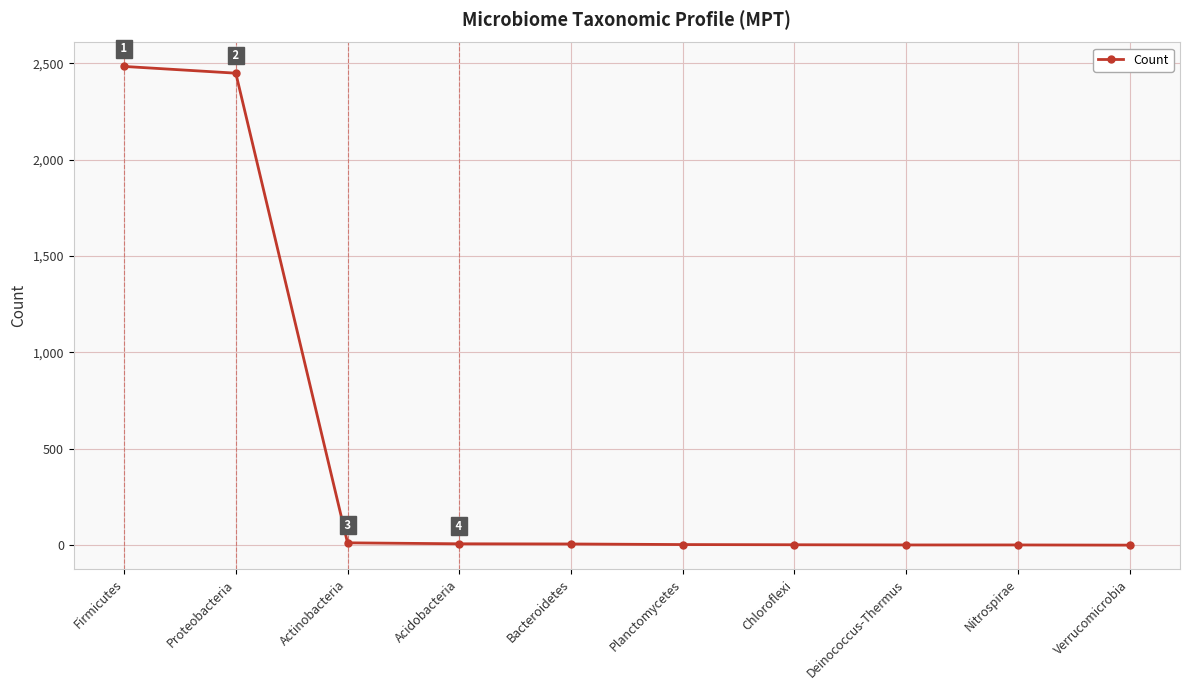

What is the average value?

497